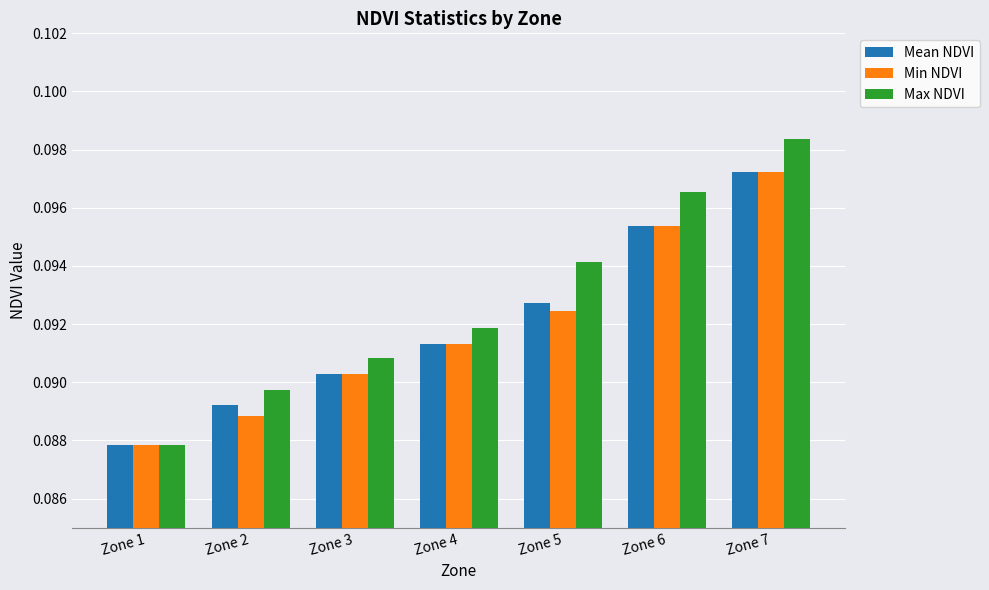

What are all the series names shown in the legend?

Mean NDVI, Min NDVI, Max NDVI